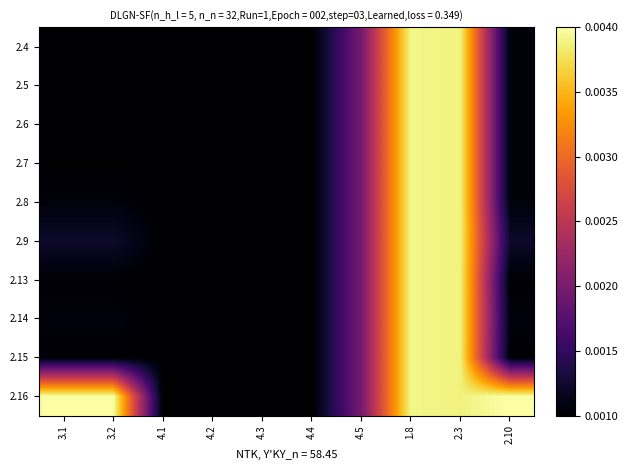

Rank the series at 4.2 from highest to lowest value.

2.4, 2.5, 2.6, 2.7, 2.8, 2.9, 2.13, 2.14, 2.15, 2.16